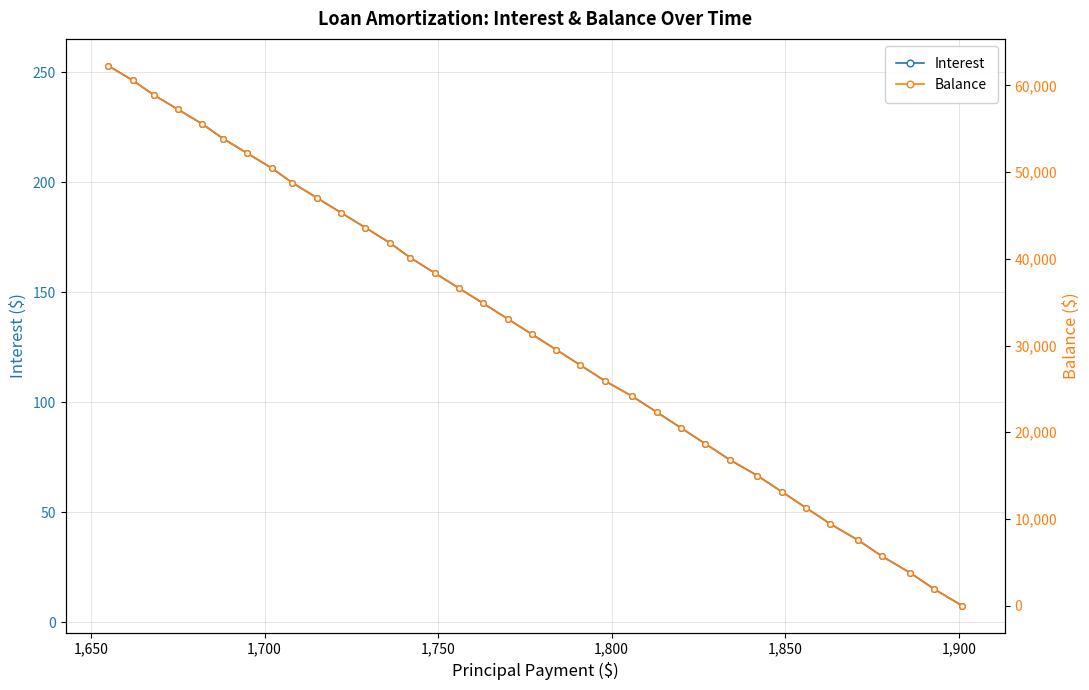

After their last crossing, which series has the higher values: Interest or Balance?

Interest